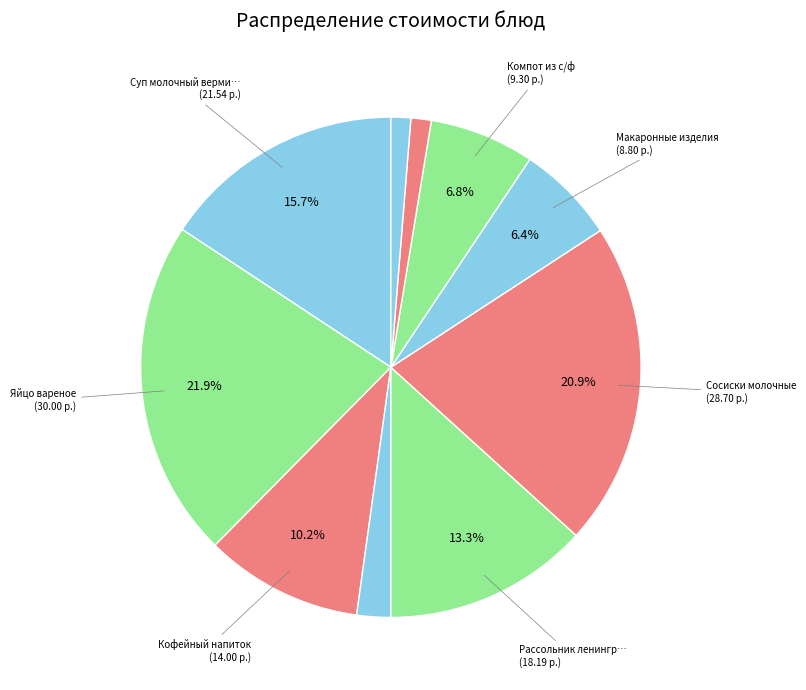

Count the number of slices in the pie.

10